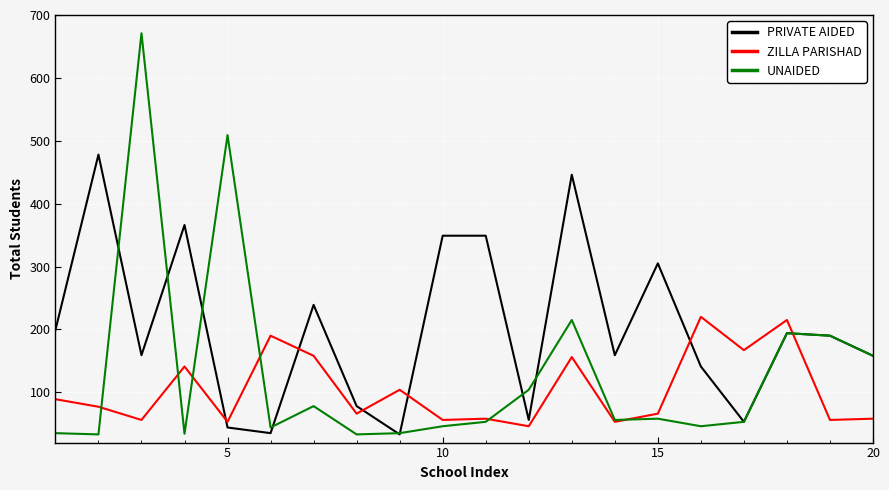

What is the difference between the maximum and minimum values in the PRIVATE AIDED series?

445